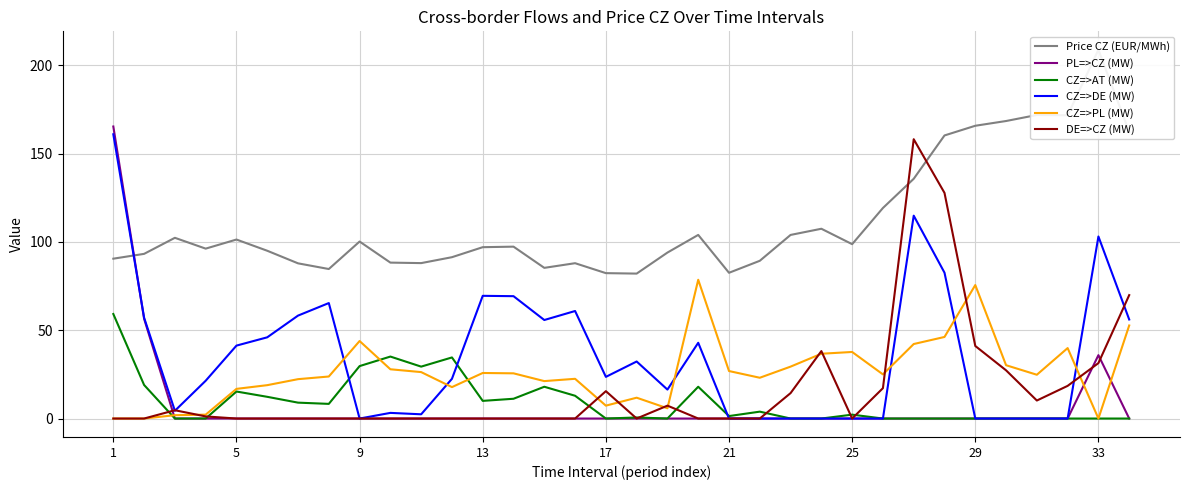

The value of PL=>CZ (MW) at 13 is -112.0. True or false?

False